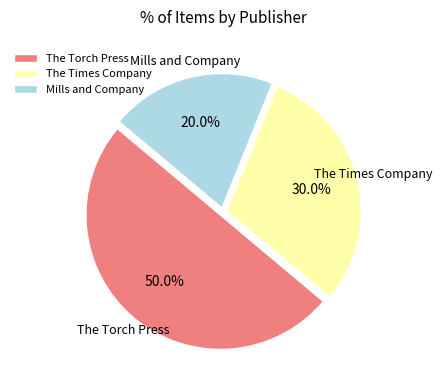

What is the largest slice in the pie chart?

The Torch Press